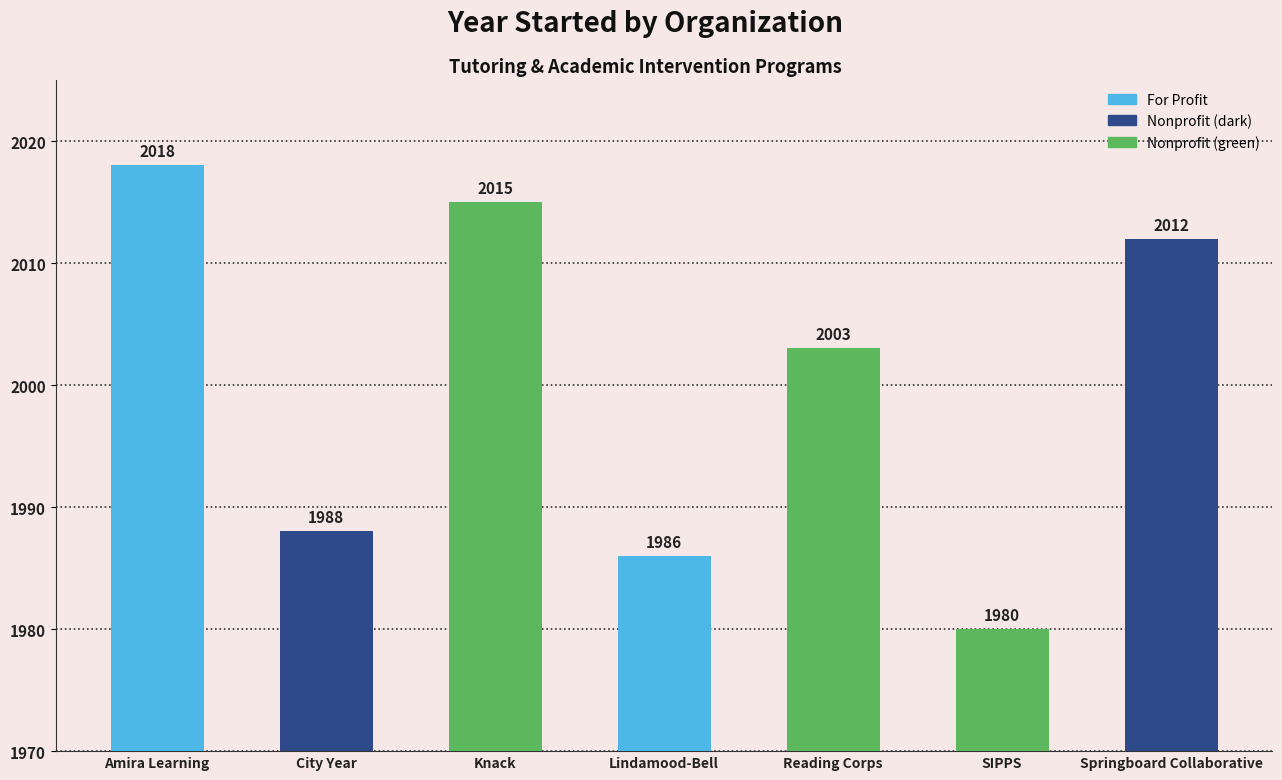

Reading left to right, transcribe all the data shown in this chart.

Amira Learning=2018	City Year=1988	Knack=2015	Lindamood-Bell=1986	Reading Corps=2003	SIPPS=1980	Springboard Collaborative=2012